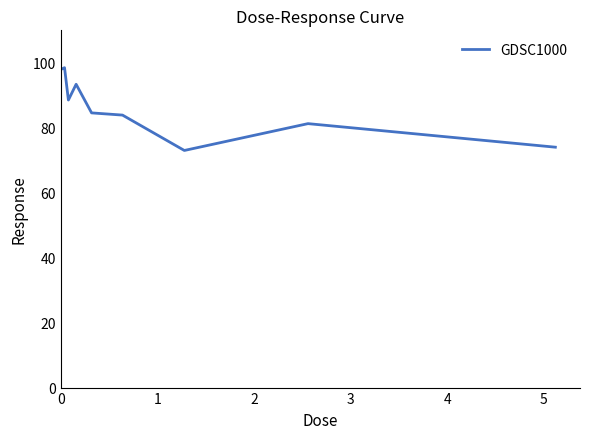

What is the sum of all values?

775.4